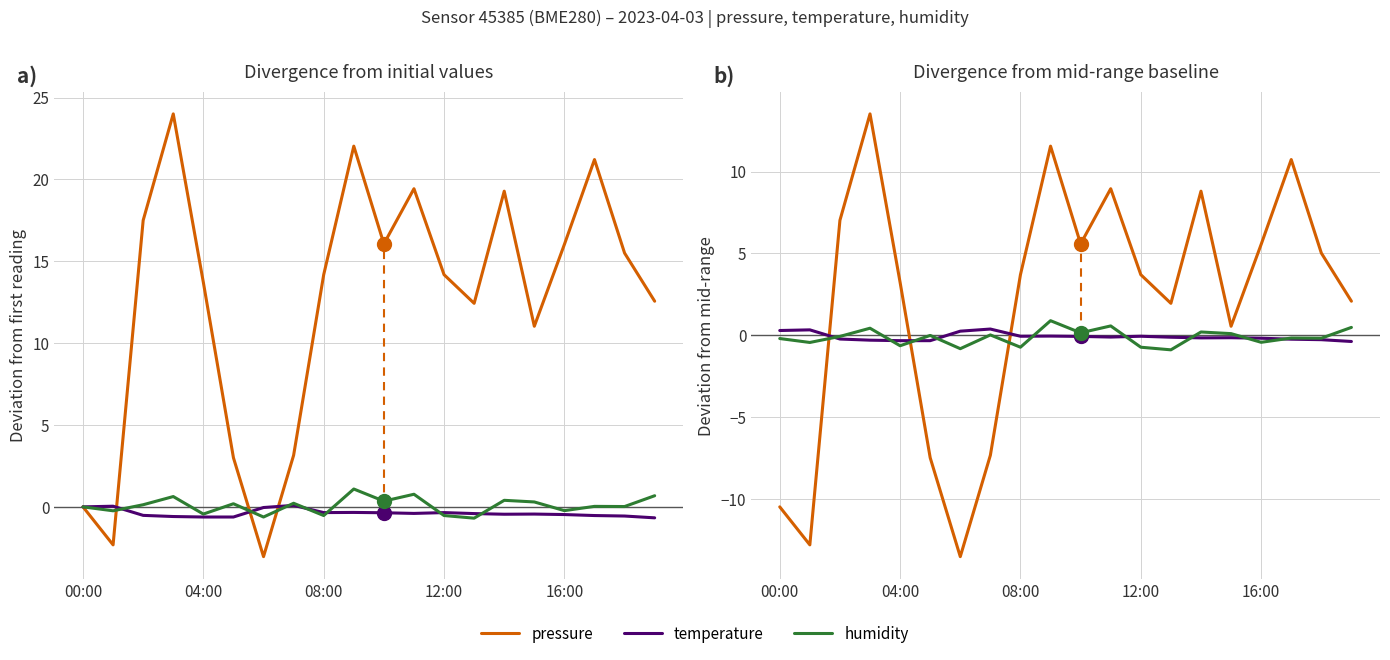

Which category has the highest value in the humidity series?

9